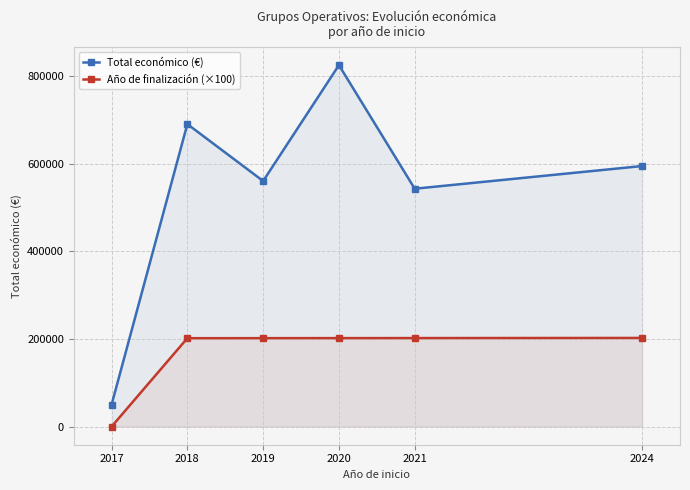

How many data points in Total económico (€) are above 595173?

2